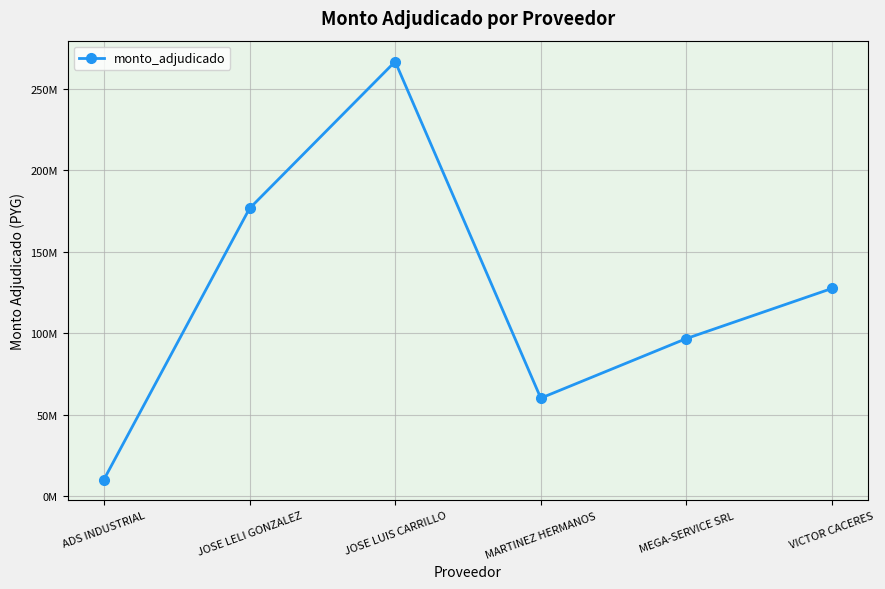

Does the chart have visible grid lines?

Yes